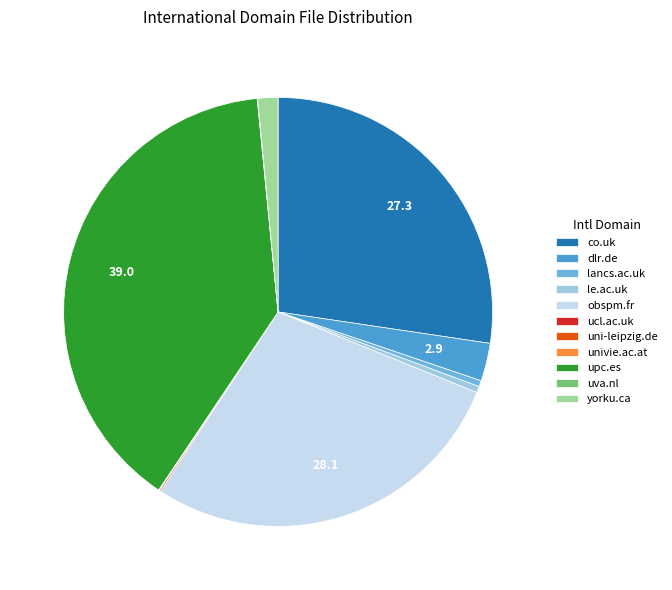

Which category has the biggest portion of the pie?

upc.es